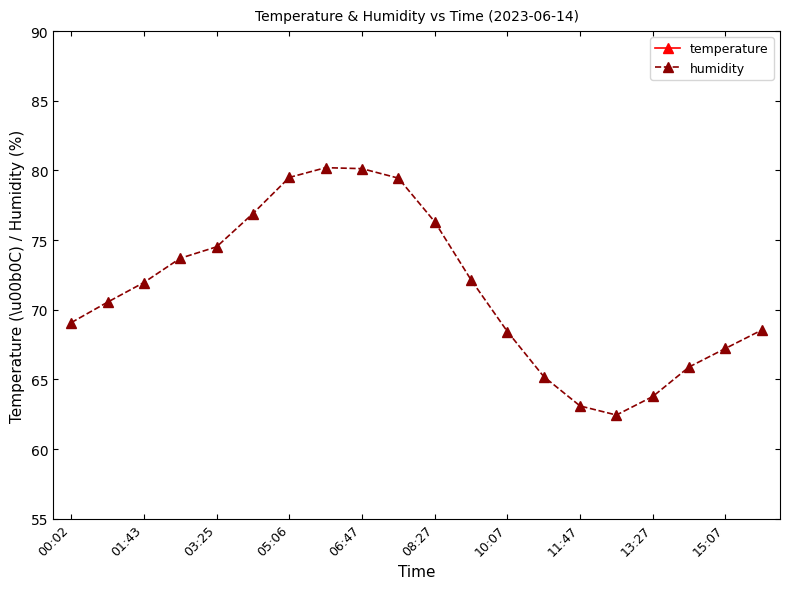

True or false: humidity has a value of 63.1 at 11:47.

True